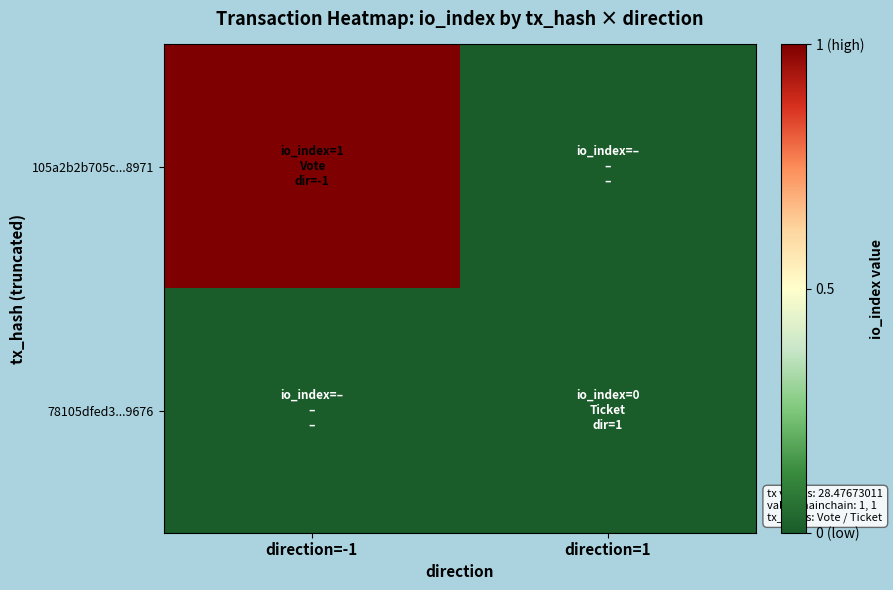

Reading left to right, transcribe all the data shown in this chart.

105a2b2b705c...8971: direction=-1=1	direction=1=0
78105dfed3...9676: direction=-1=0	direction=1=0